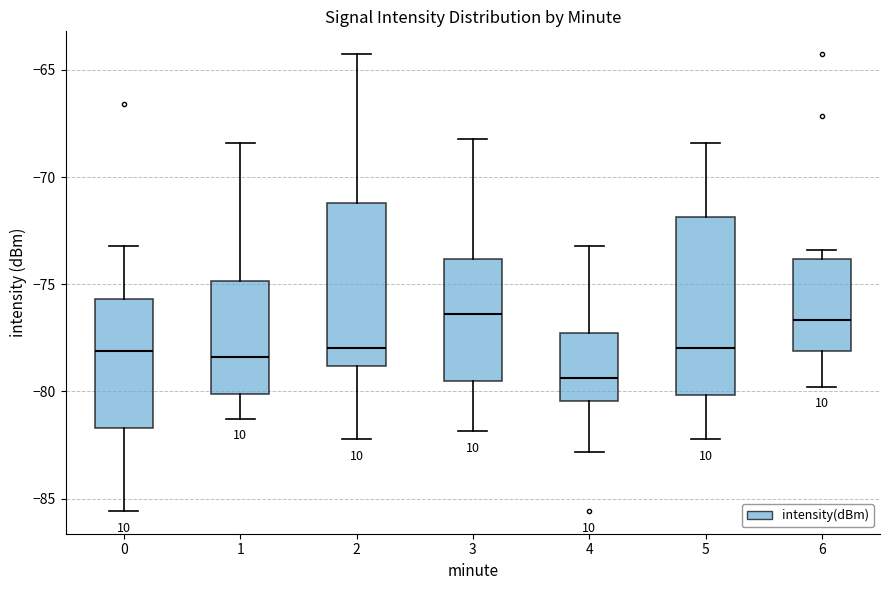

Where does the median line of the box at x = 6 sit on the y-axis? The values are not printed on the chart, so give them approximately, as read against the axis.

-76.5